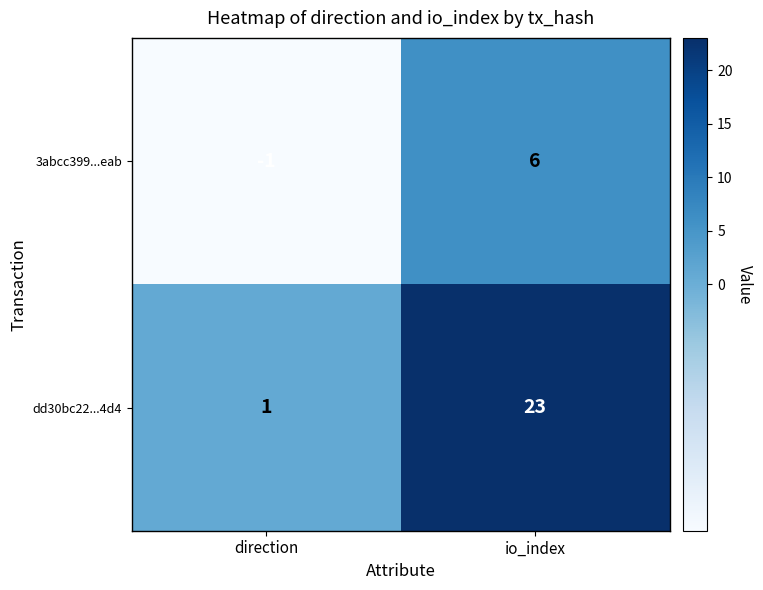

At which label is dd30bc22...4d4 closest to 12?

direction